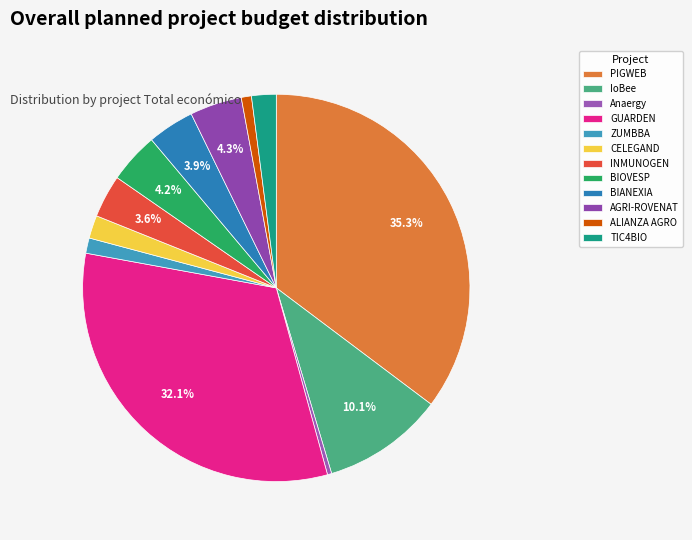

How many segments does this pie chart have?

12